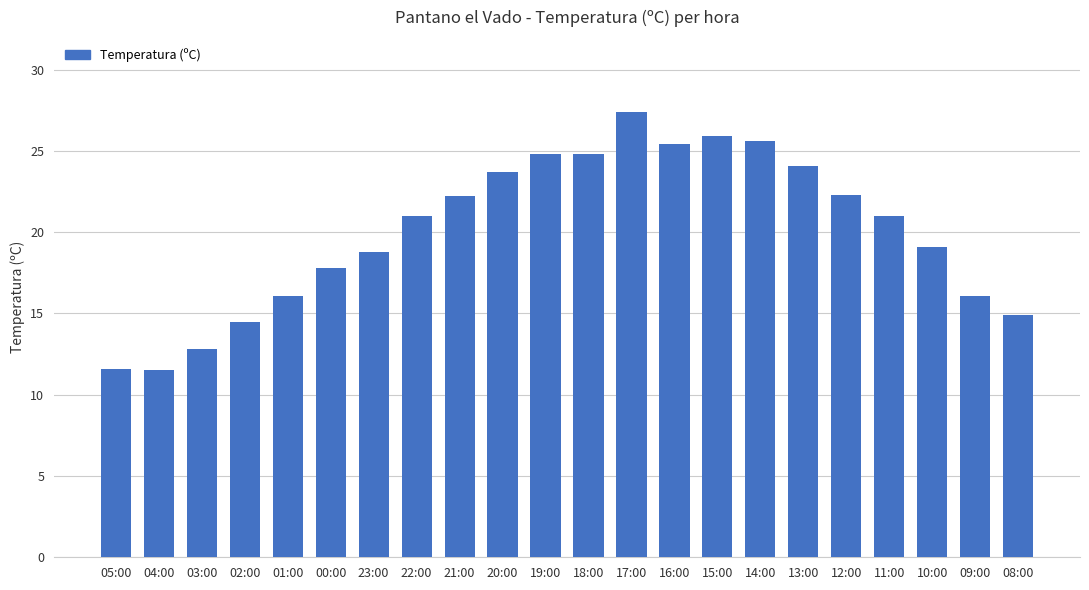

What position from the left is 15:00?

15